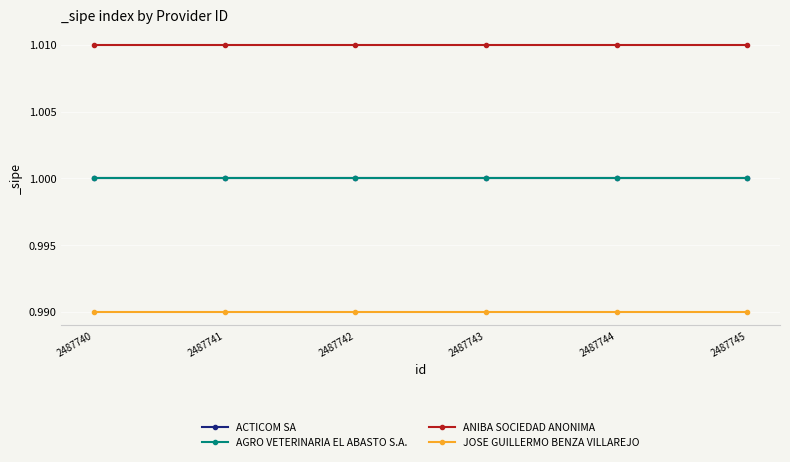

Is the value of JOSE GUILLERMO BENZA VILLAREJO at 2487742 greater than the value of ANIBA SOCIEDAD ANONIMA at 2487745?

No